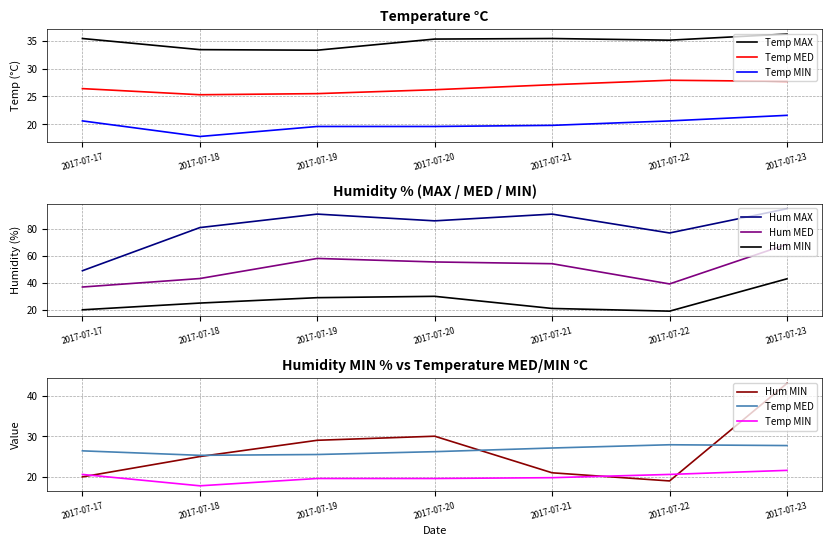

Is the value of Temp MAX at 2017-07-18 greater than the value of Temp MIN at 2017-07-21?

Yes